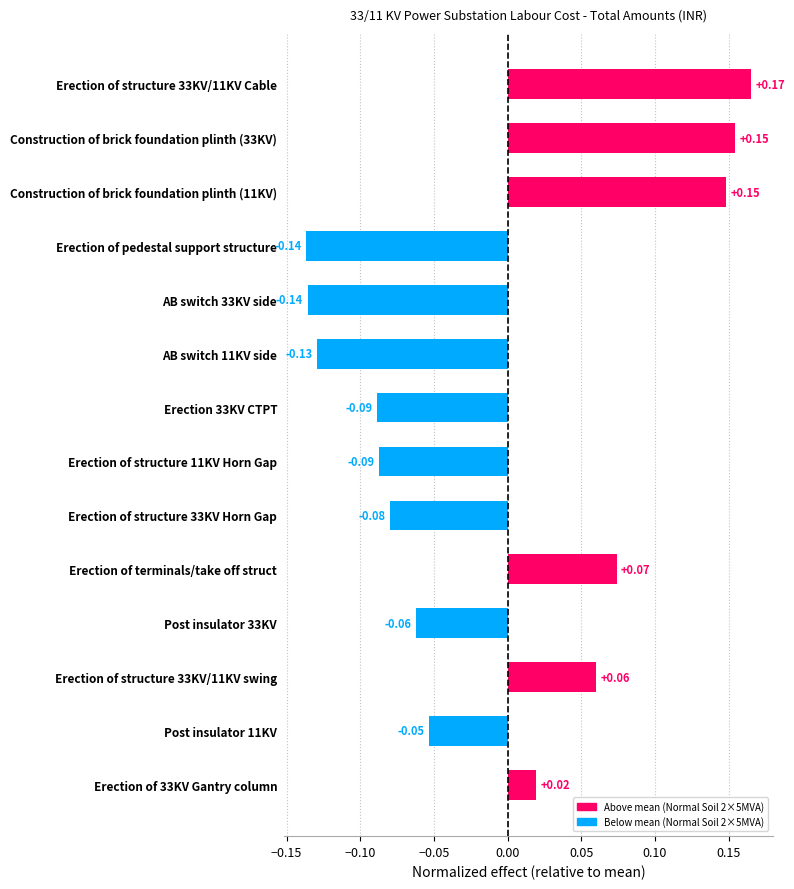

What is the difference between the maximum and minimum values?

0.3